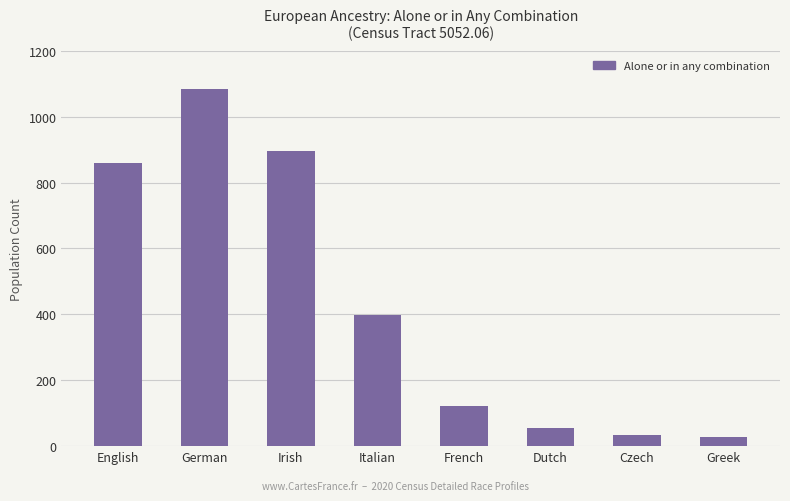

At which label is the value closest to 555?

Italian